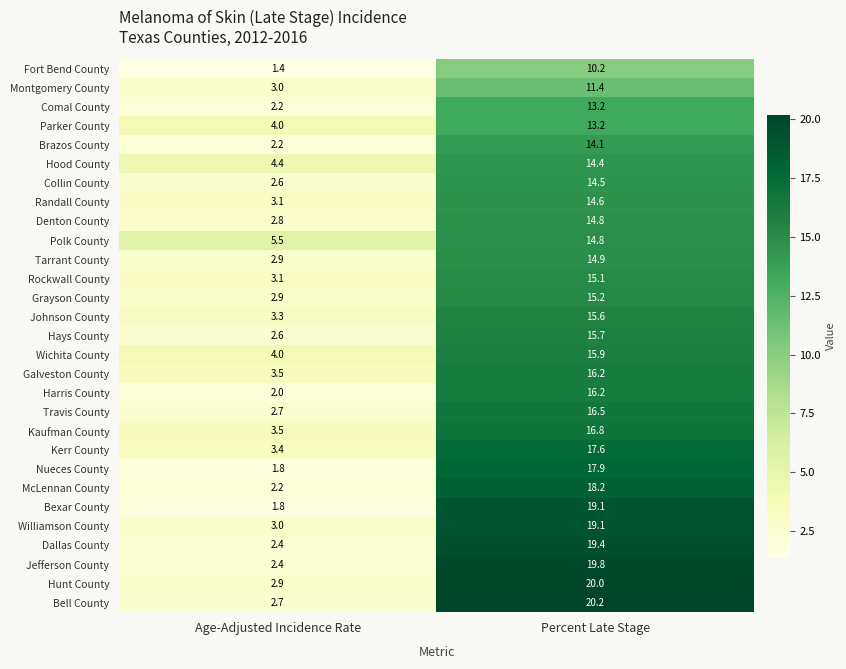

Rank the categories by Harris County value from lowest to highest.

Age-Adjusted Incidence Rate, Percent Late Stage